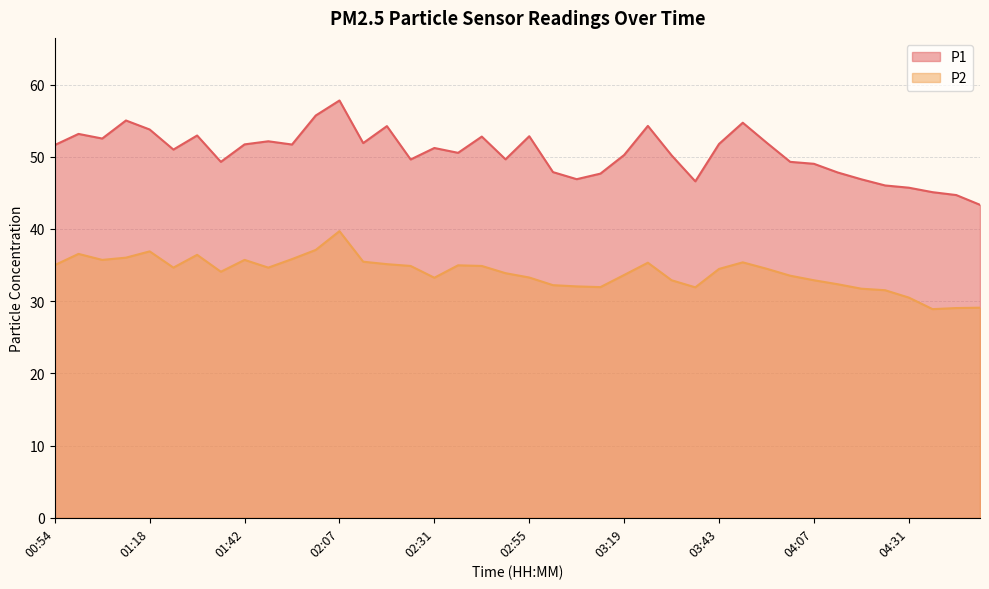

At which category does the chart reach its peak across all series?

02:07